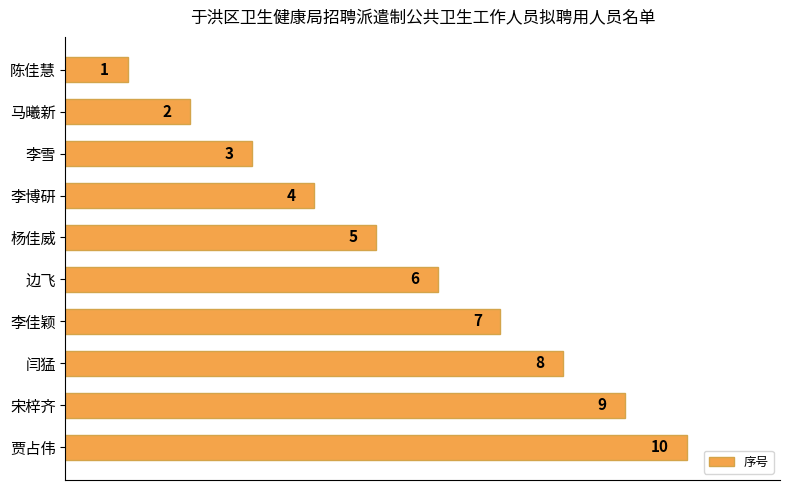

Count the number of categories in the chart.

10